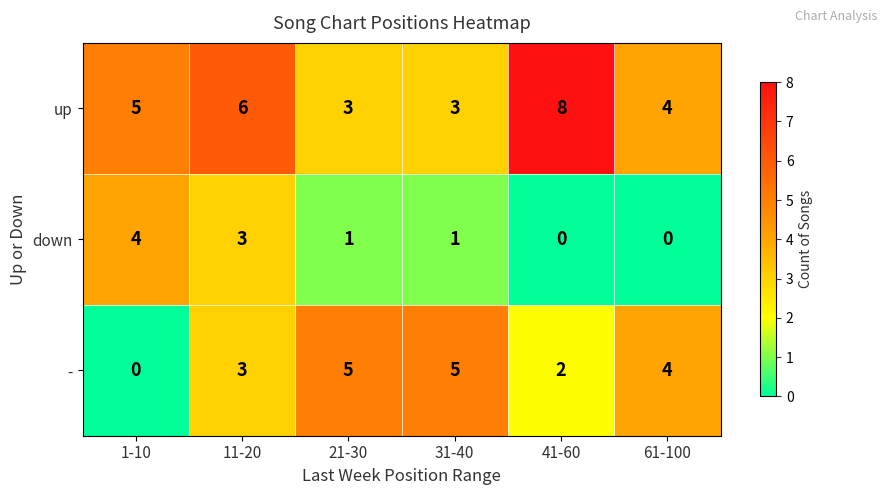

Where is up nearest to the value 5?

1-10